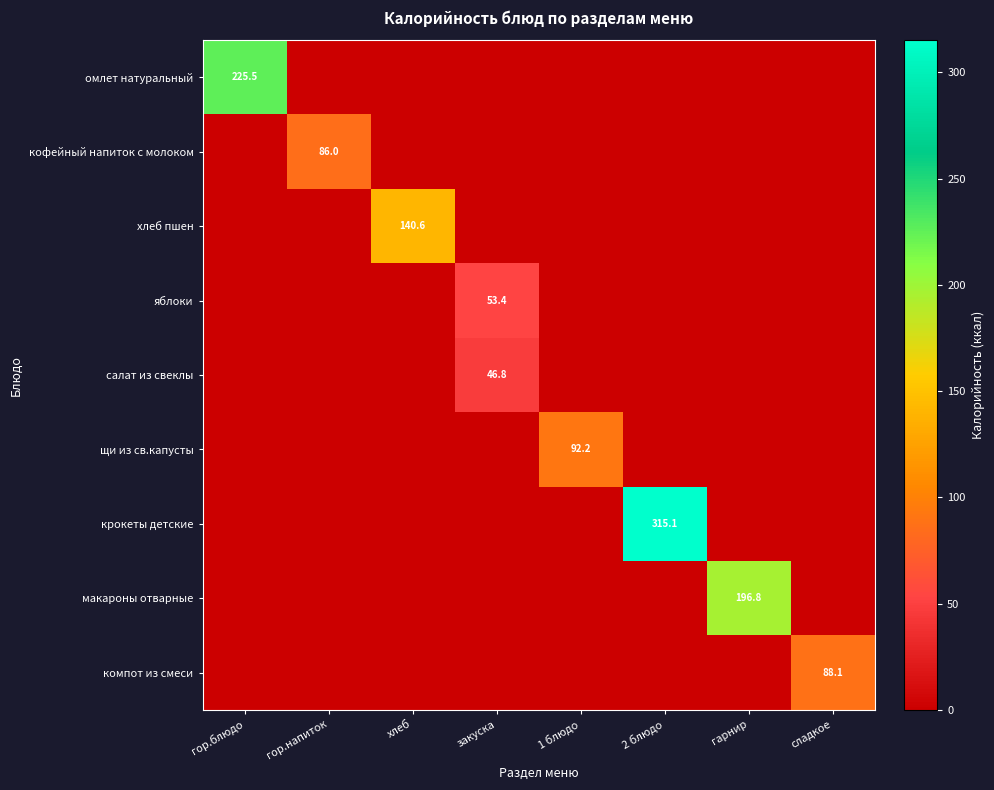

True or false: яблоки has a value of 85.3 at закуска.

False